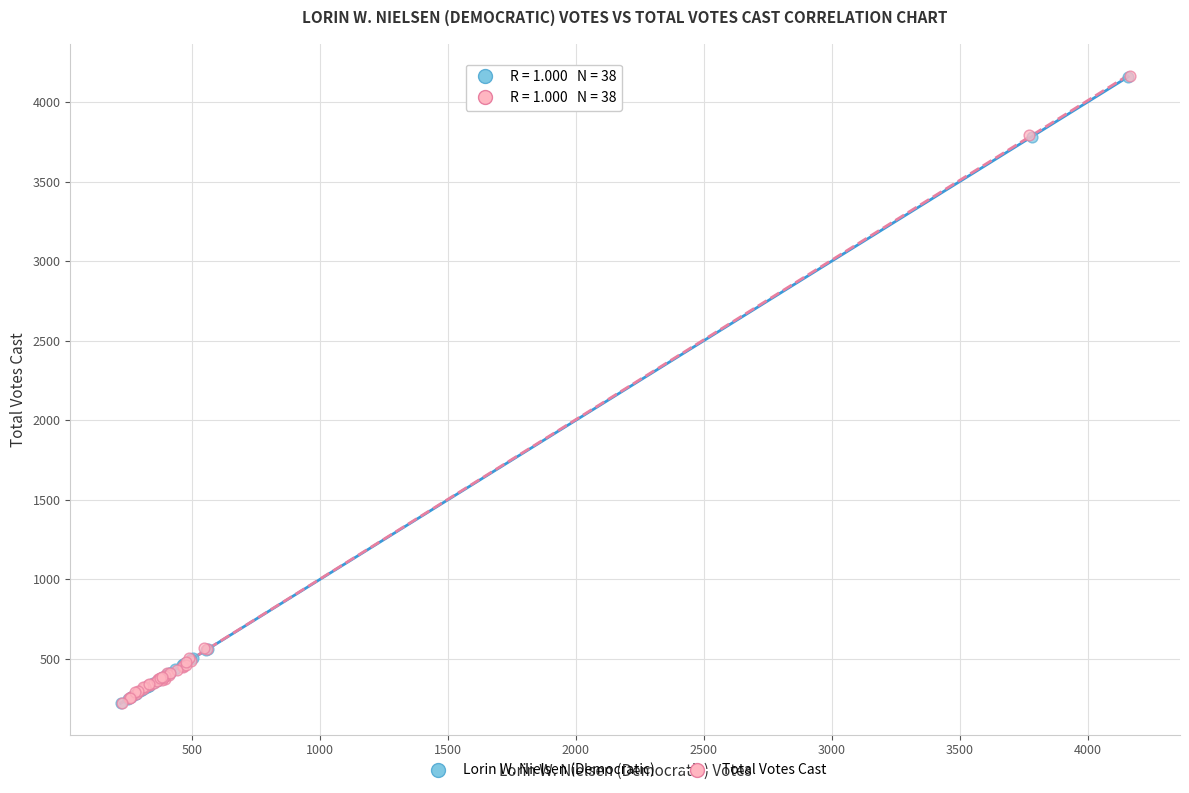

What are all the series names shown in the legend?

Lorin W. Nielsen (Democratic), Total Votes Cast